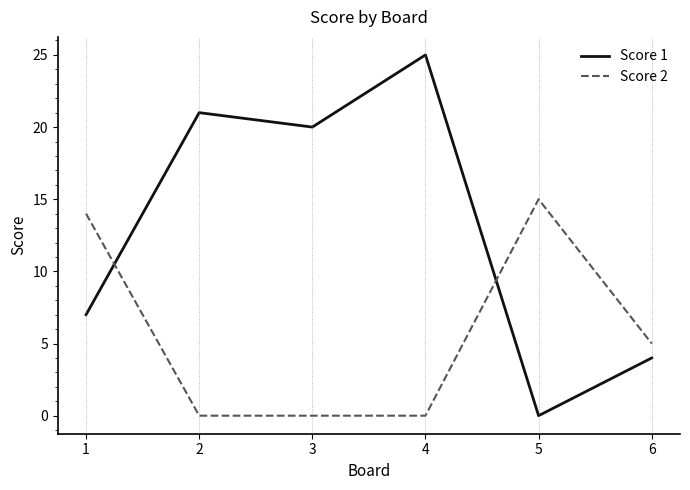

Which series has the widest spread of values?

Score 1